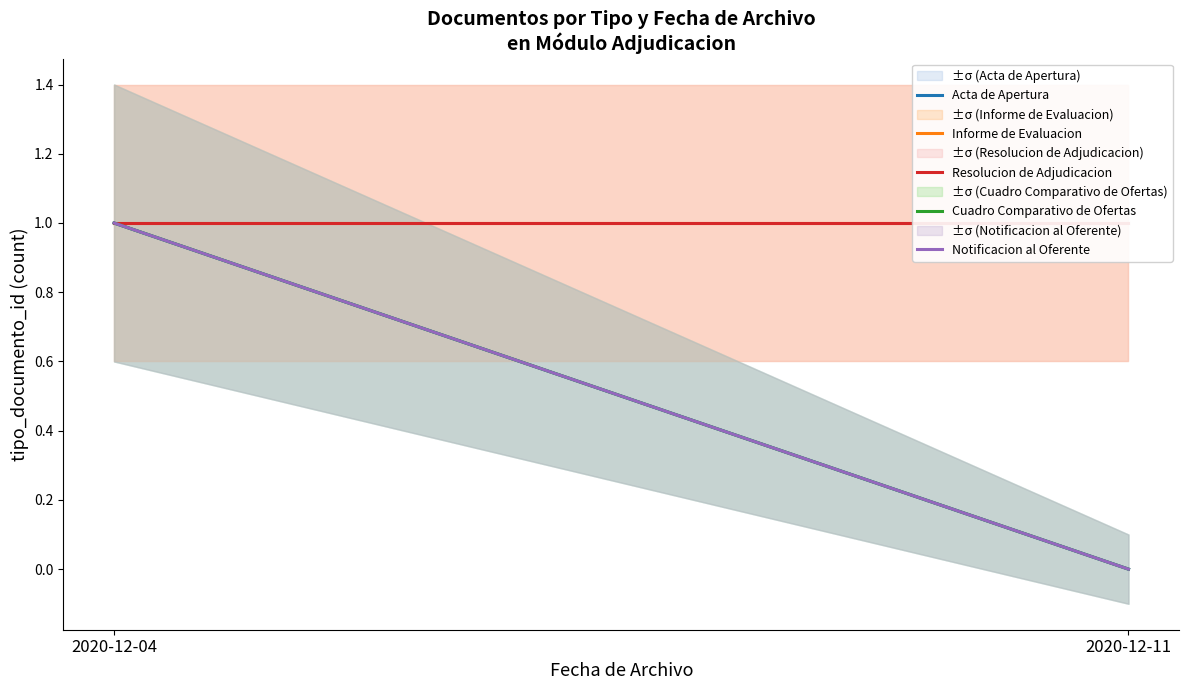

What is the sum of all Informe de Evaluacion values?

2